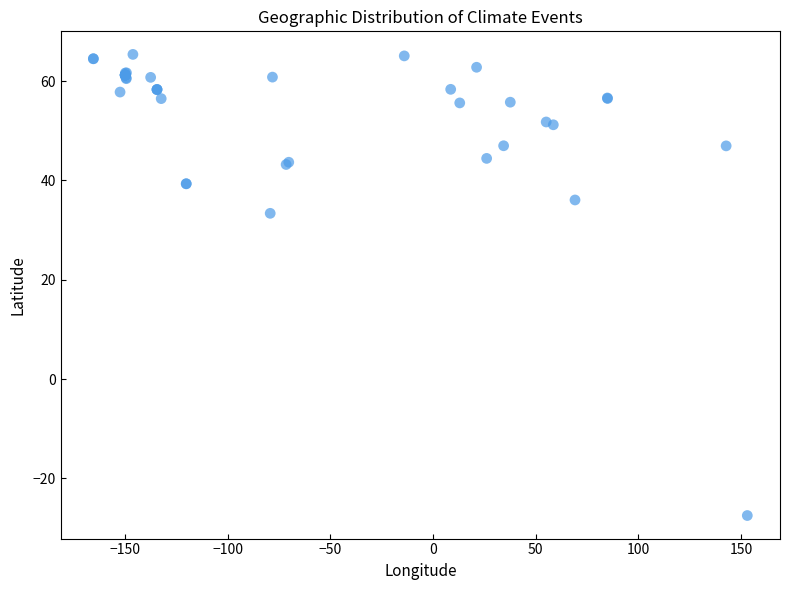

What Y value in the scatter plot is closest to 18?

33.4